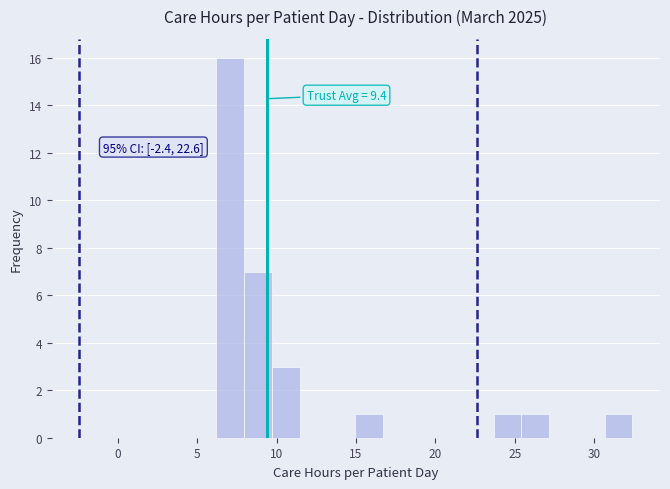

Read against the x-axis, roughly where is the centre of the tallest bar?

7.0